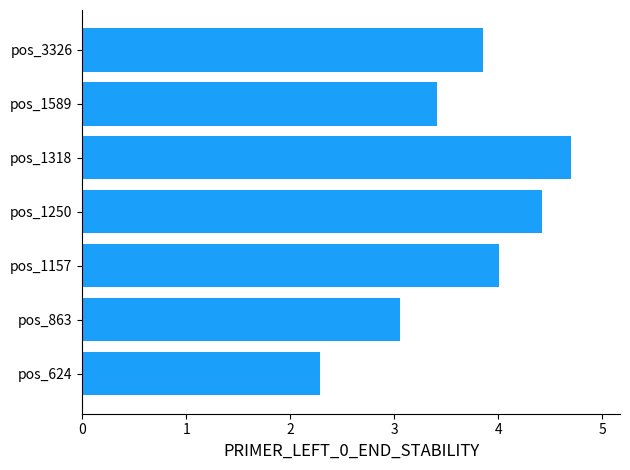

What is the difference between the maximum and second lowest values?

1.6